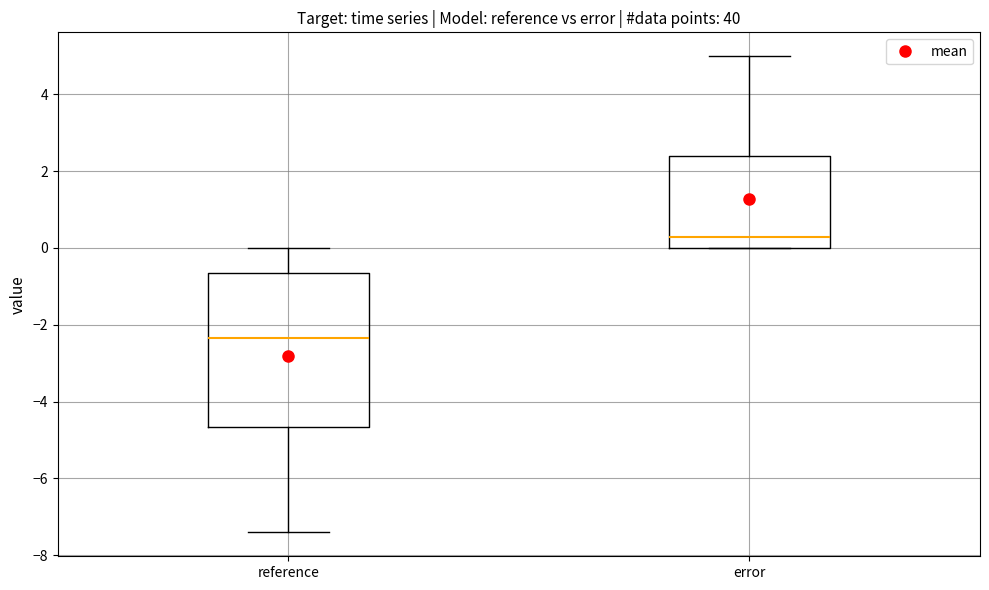

Where does the upper whisker of the box for error end on the y-axis? The values are not printed on the chart, so give them approximately, as read against the axis.

5.0